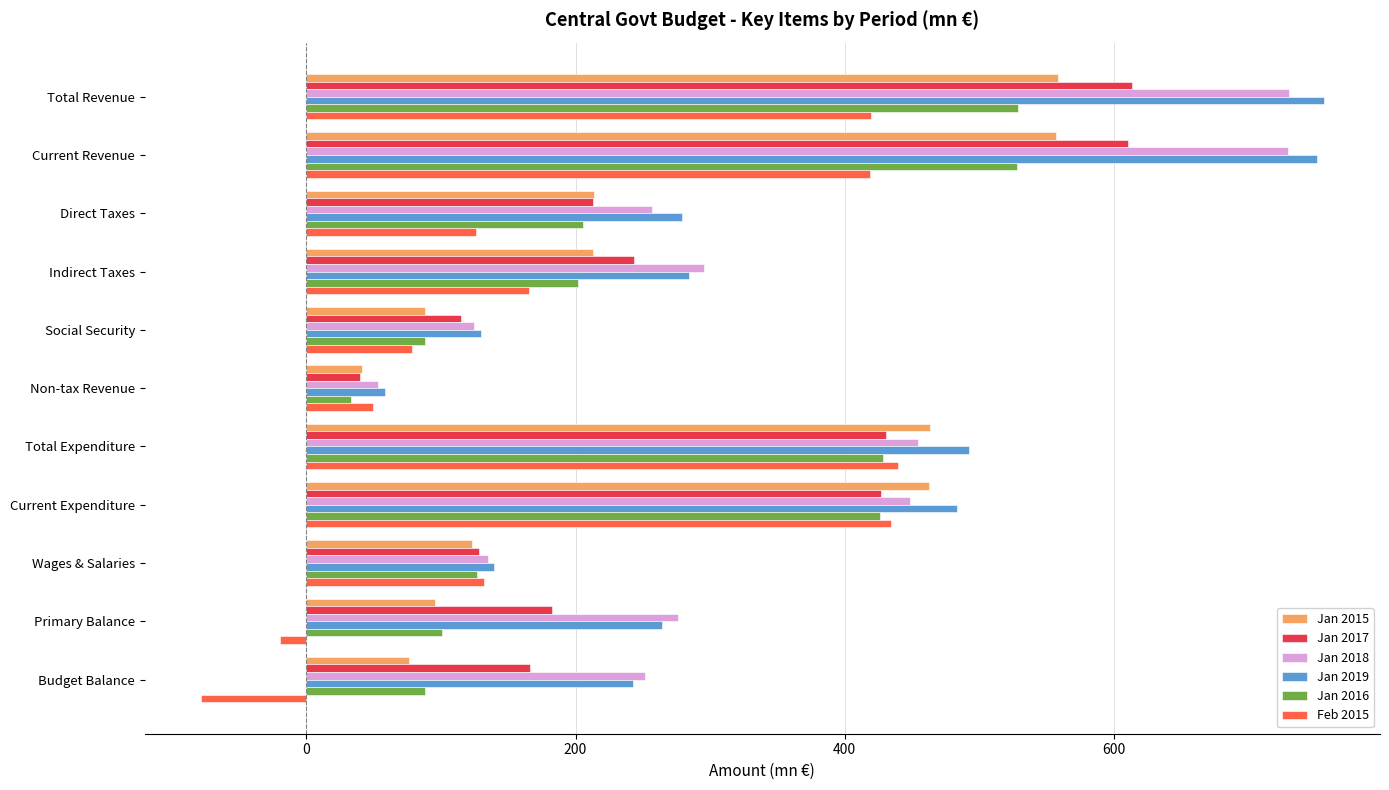

What is the sum of the Jan 2017 values at Budget Balance and Indirect Taxes?

409.6